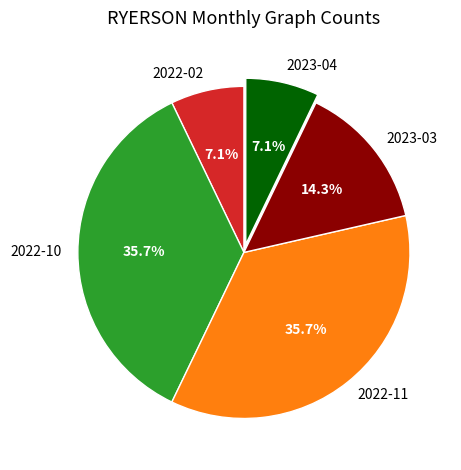

Is 2023-03 the majority of the pie?

No